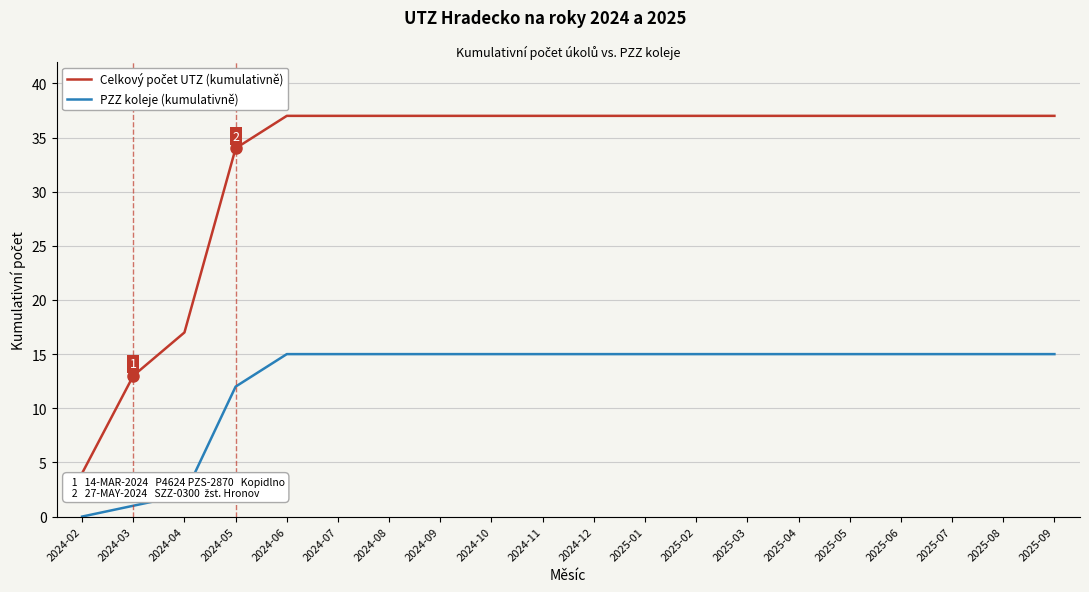

What position from the right is 2024-04?

18